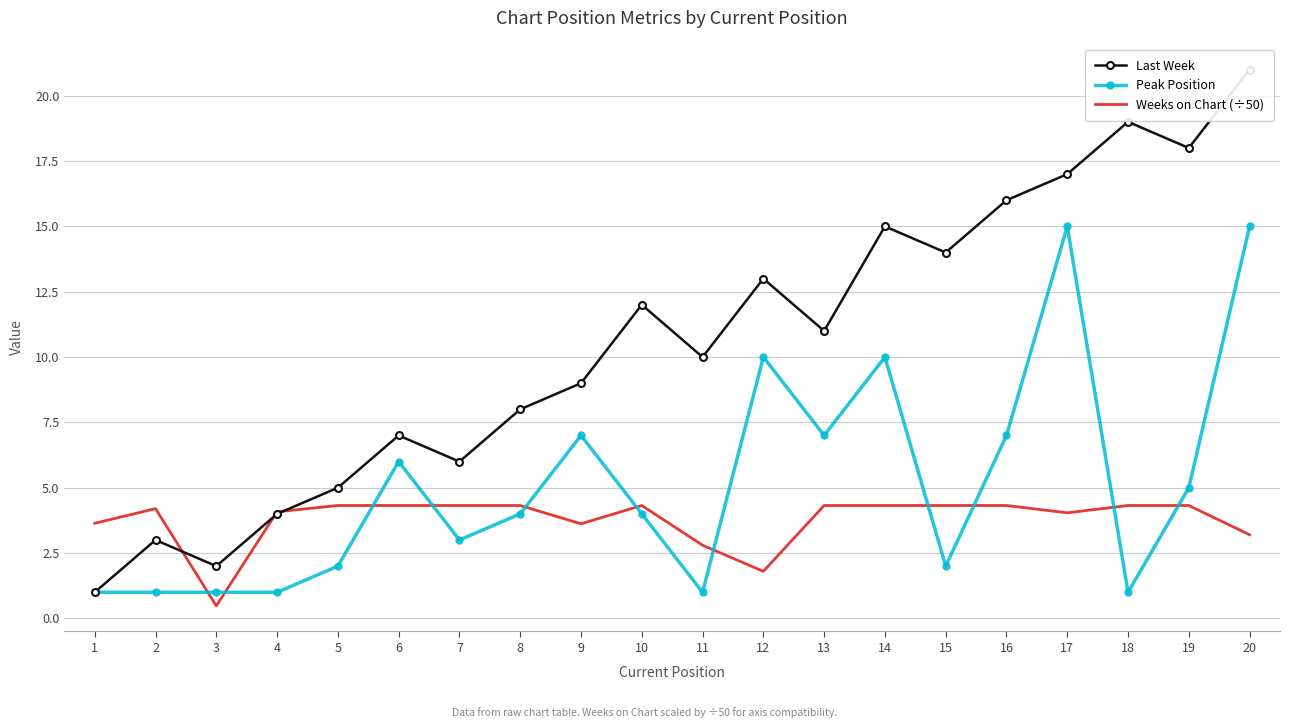

Is it true that Peak Position equals 6.0 at 6?

True